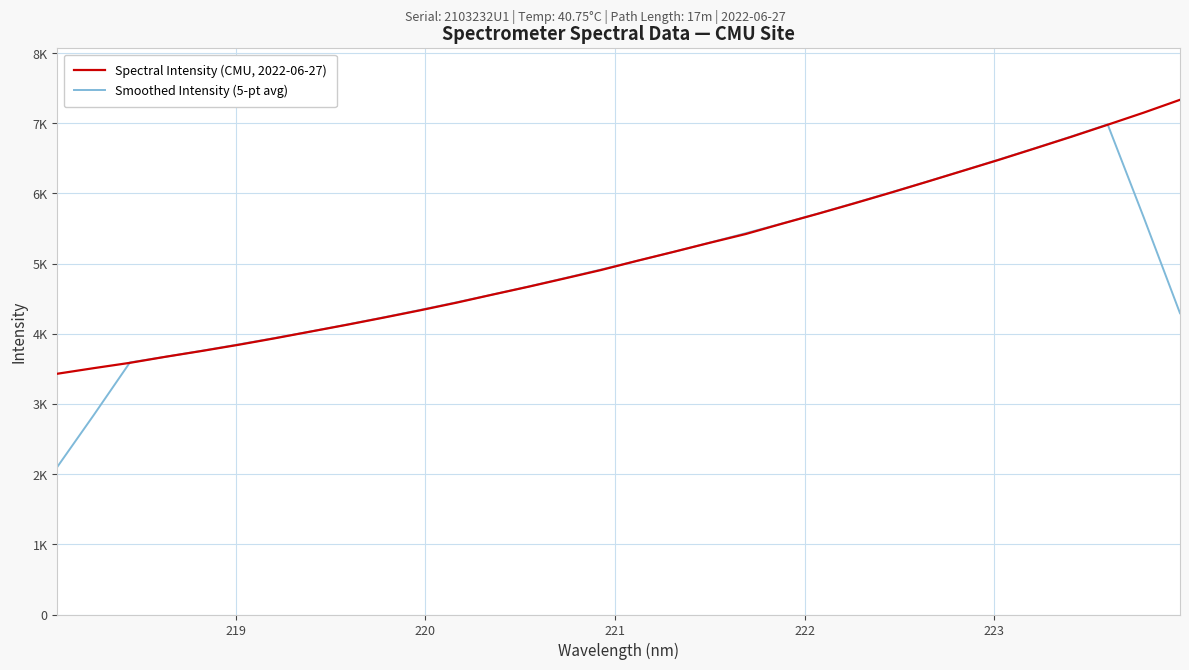

True or false: Spectral Intensity (CMU, 2022-06-27) has more than 1 interior local peaks.

False